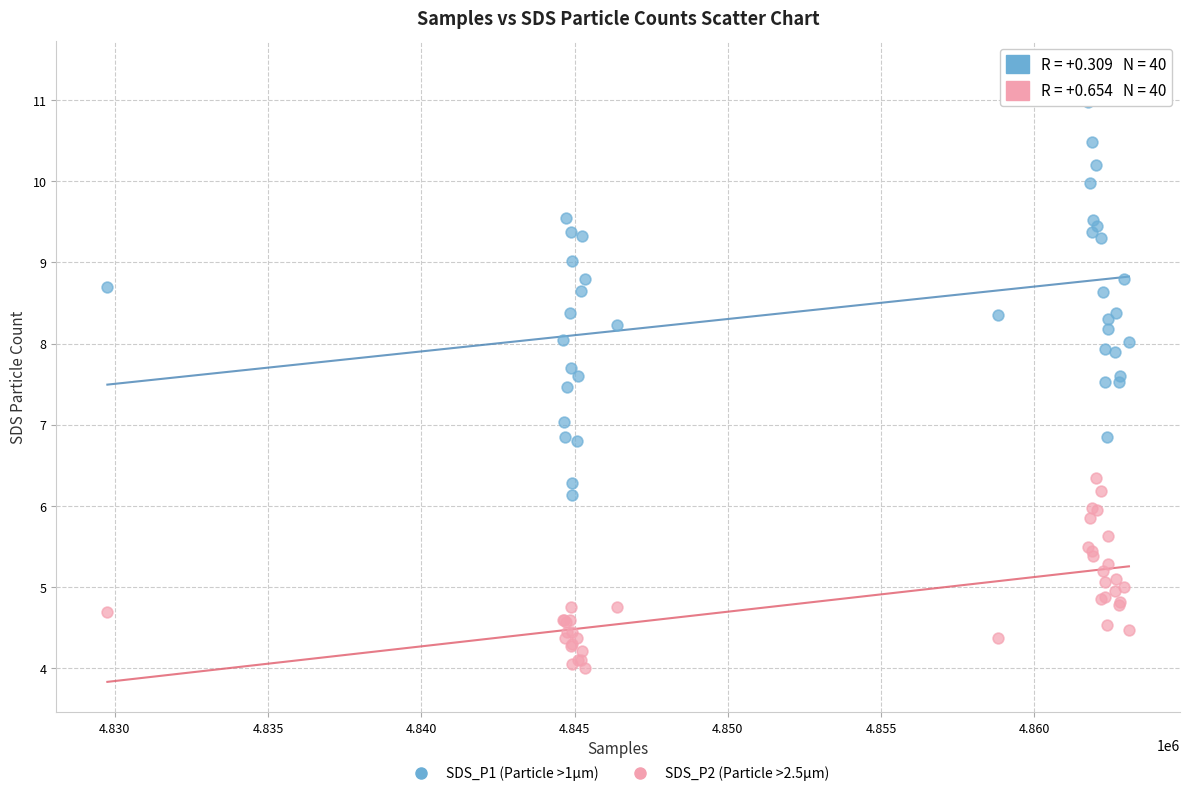

What is the X range (max minus min) for the scatter plot?

33336.0